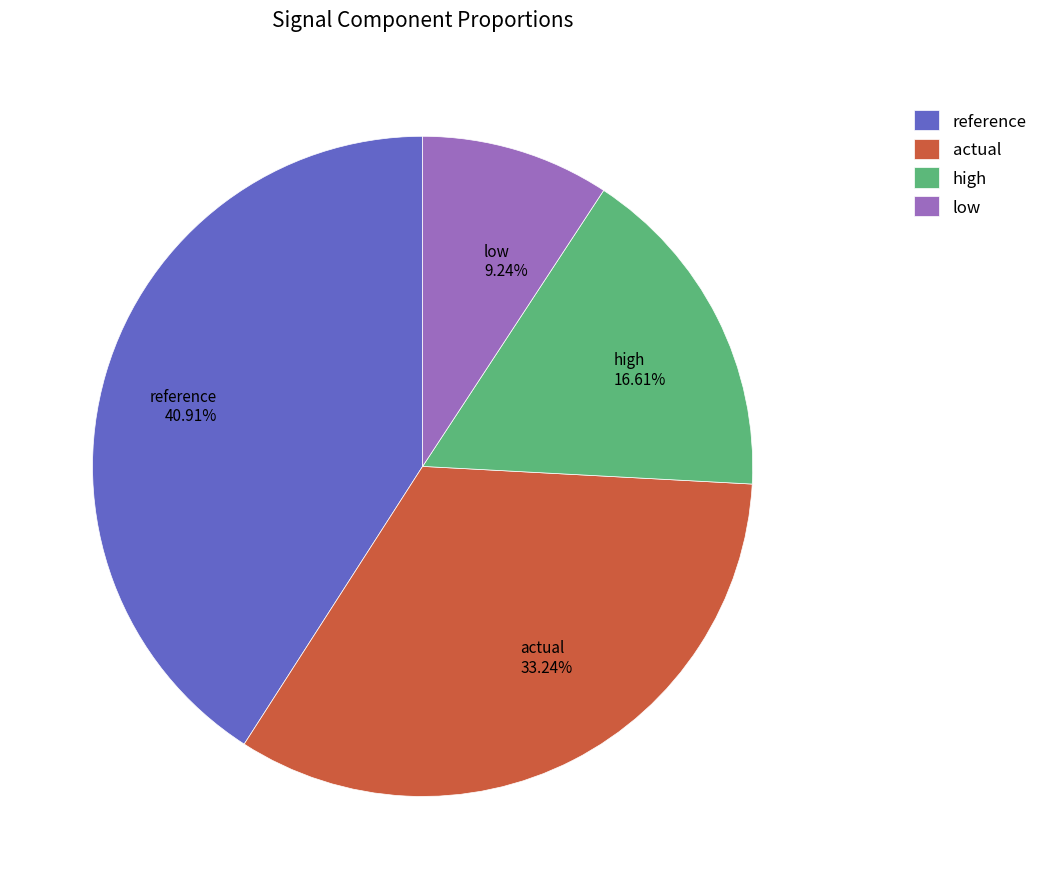

Count the number of slices in the pie.

4